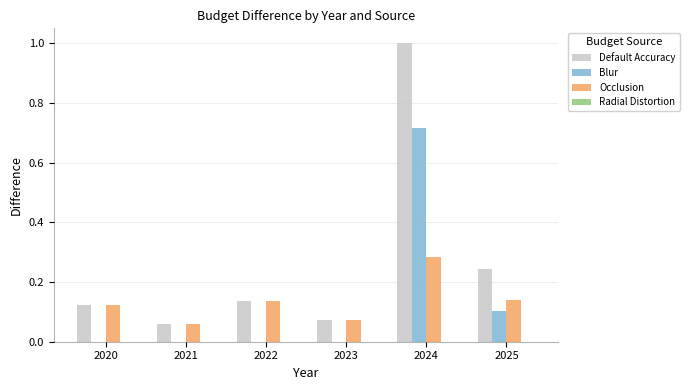

Which series changed the most between 2023 and 2024?

Default Accuracy